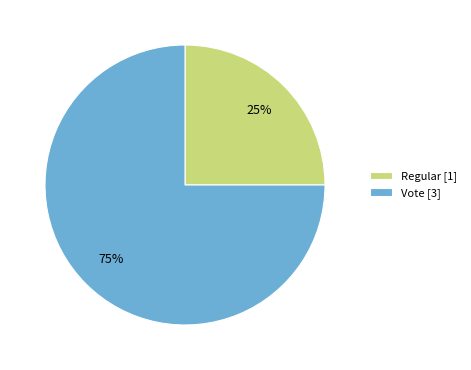

Which has a higher value, Vote or Regular?

Vote